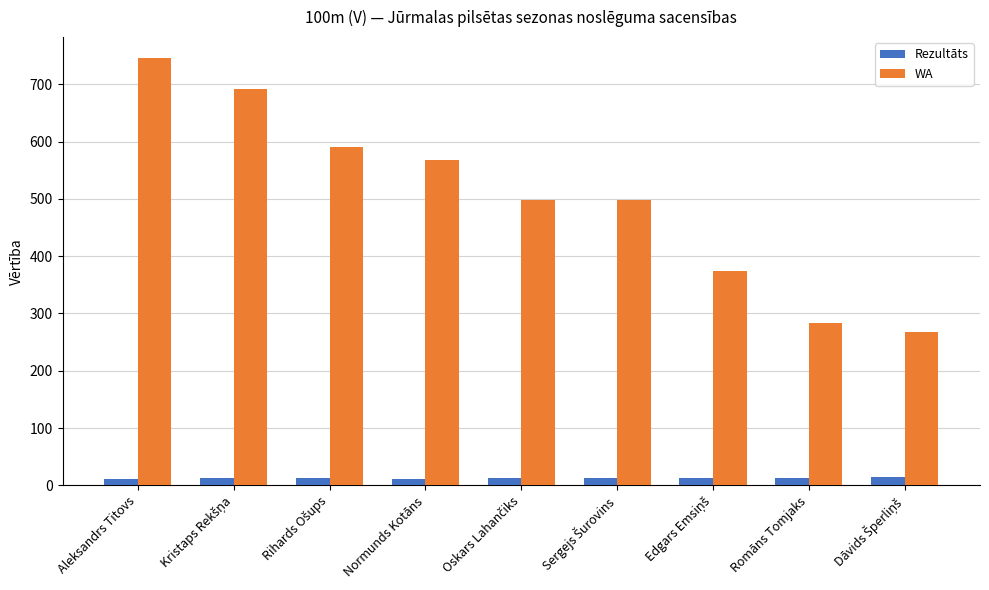

List the series in order of their overall mean, highest first.

WA, Rezultāts